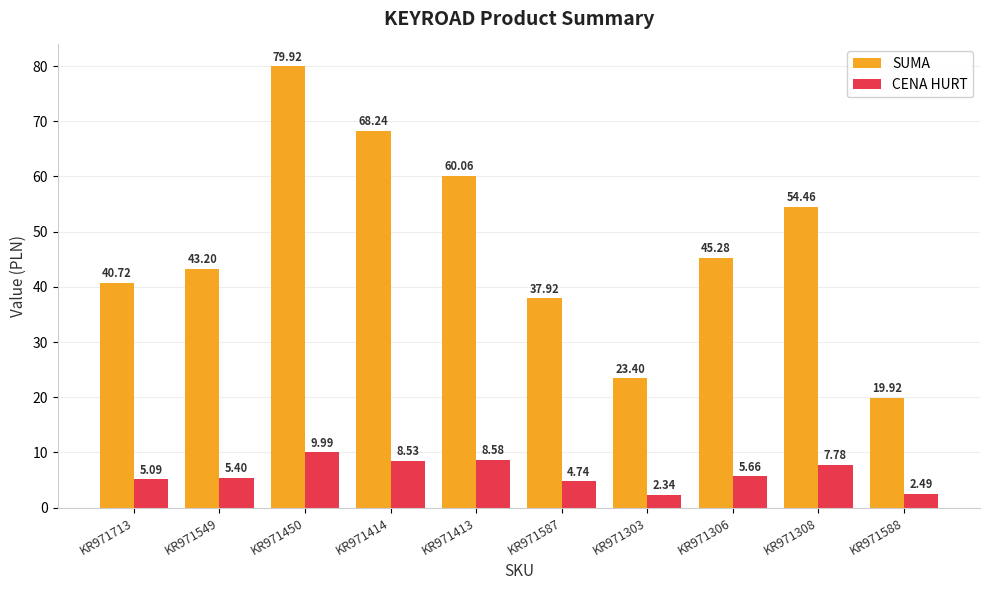

The value of SUMA at KR971587 is 37.9. True or false?

True